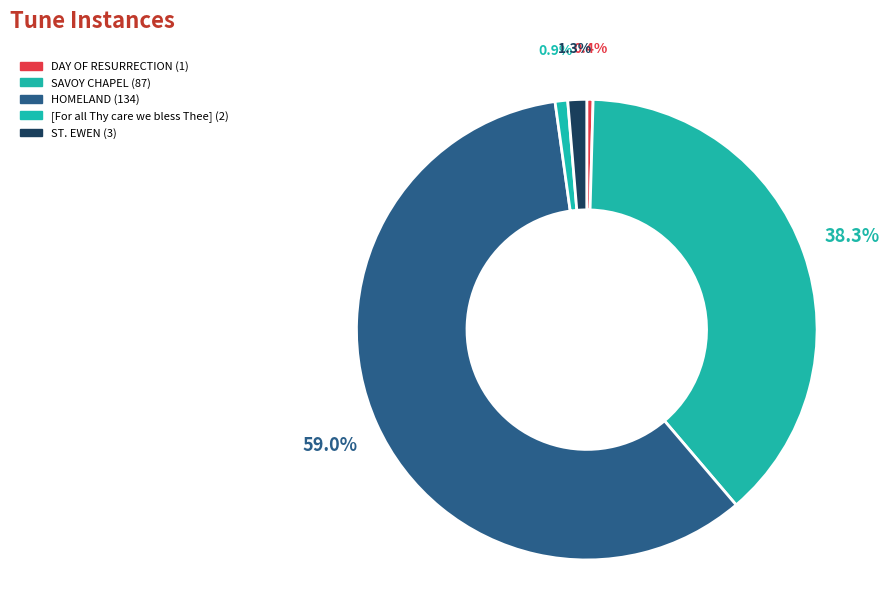

How many segments does this pie chart have?

5